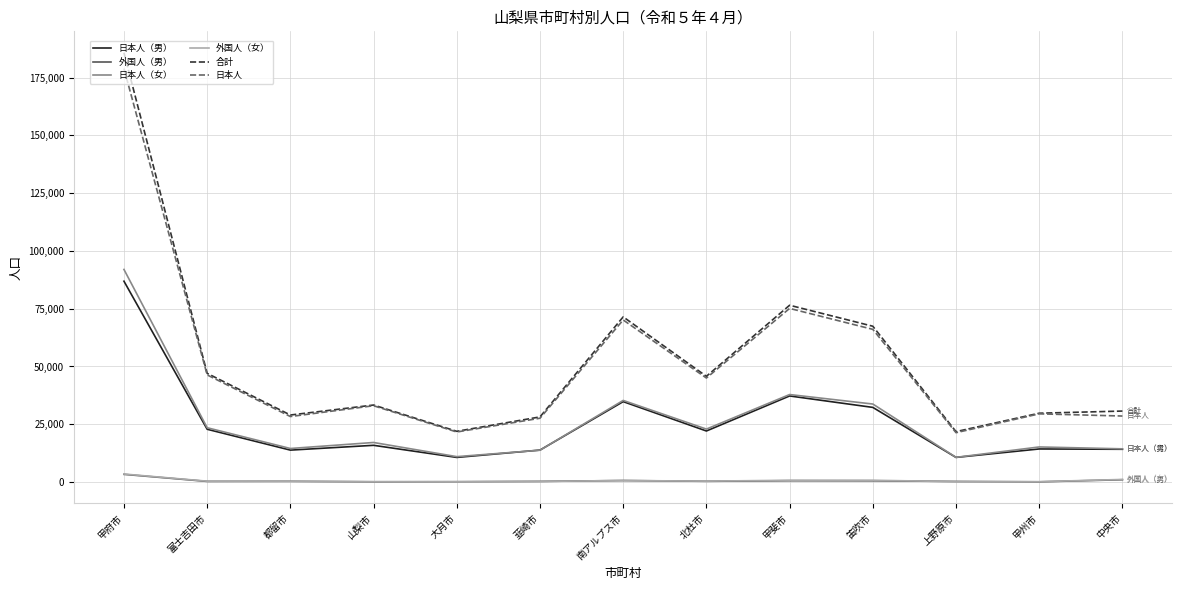

True or false: 日本人（女） has a value of 13782 at 韮崎市.

True